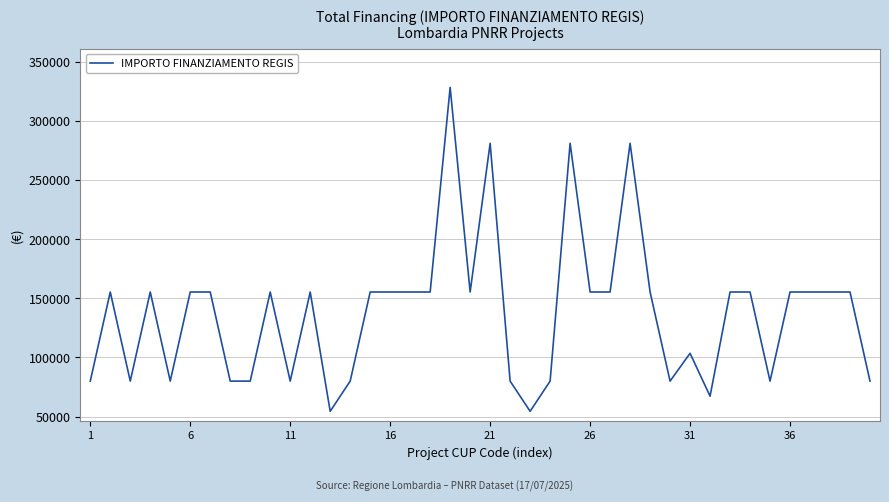

What is the difference between the maximum and minimum values?

273748